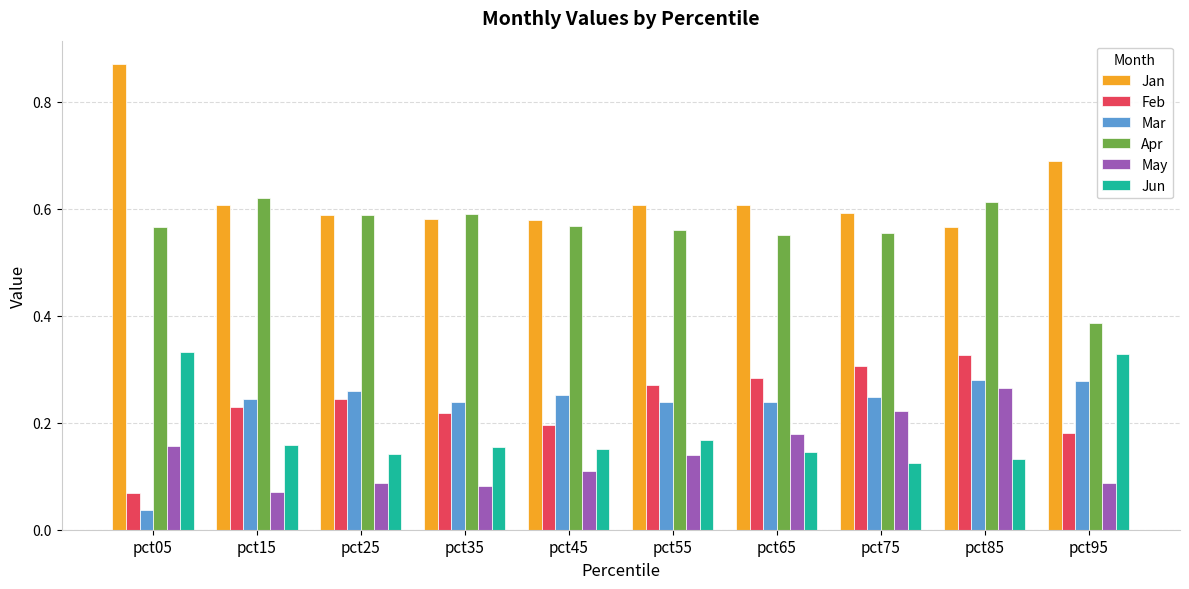

Which series has the widest spread of values?

Jan